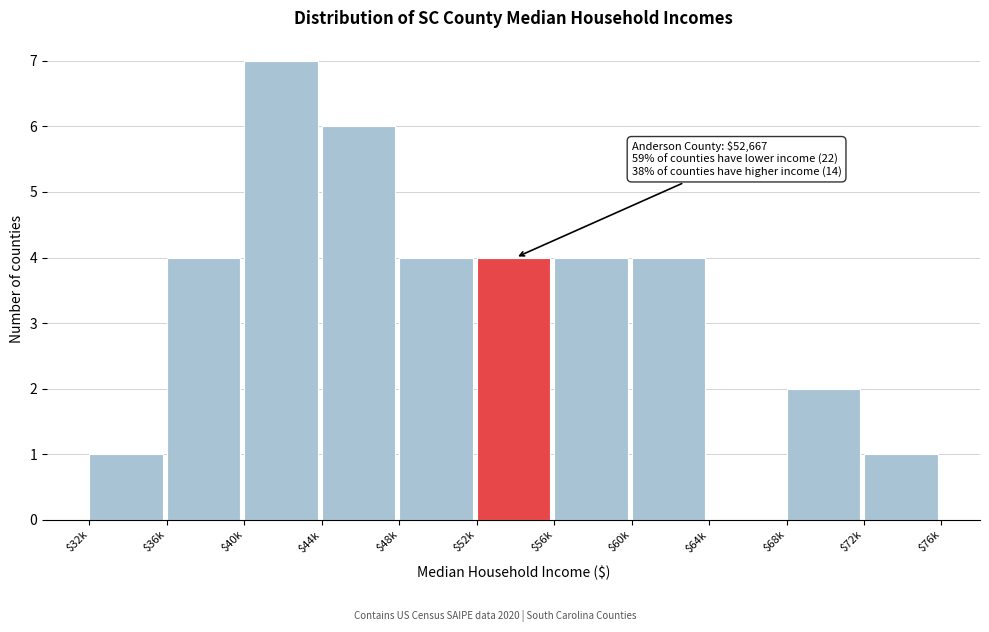

What is the greatest value displayed?

7